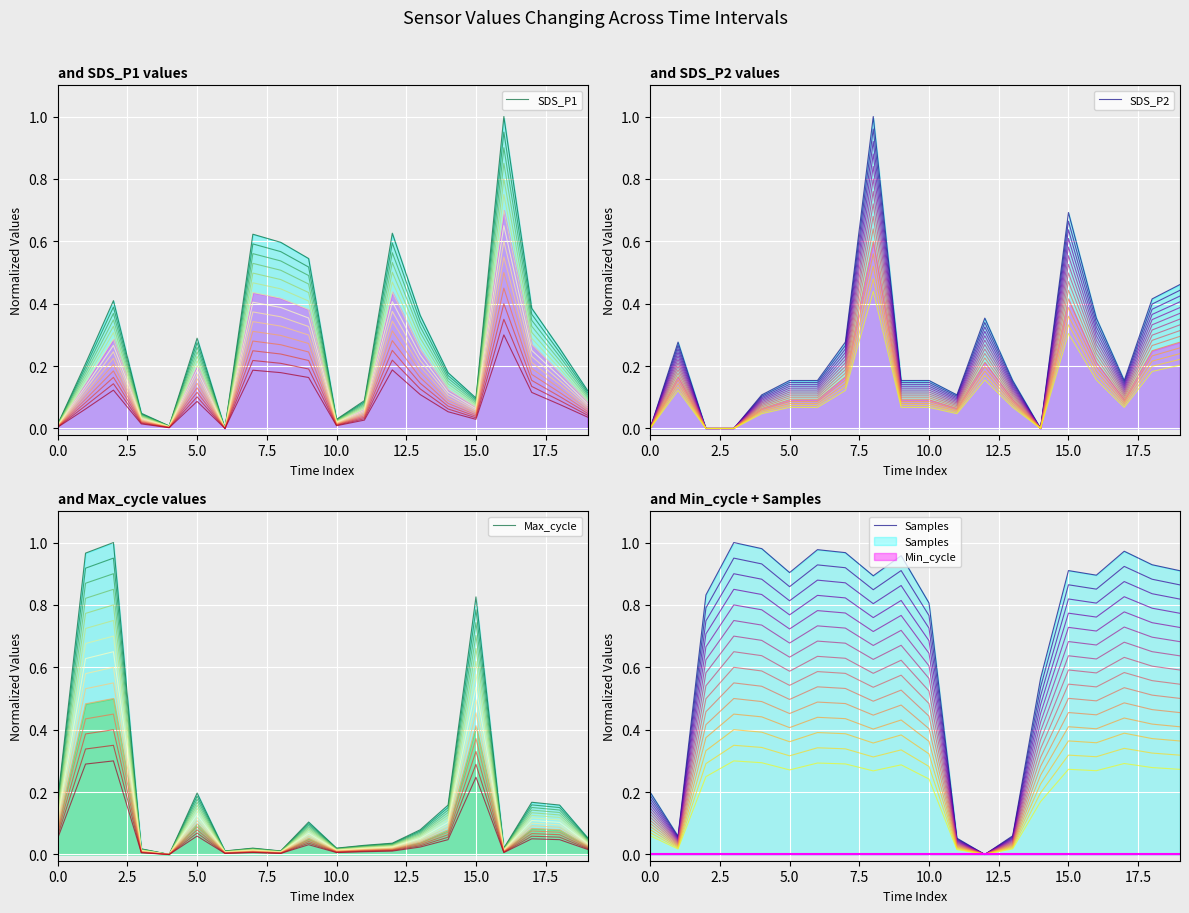

In SDS_P2, how many points are higher than both neighbors (excluding endpoints)?

4